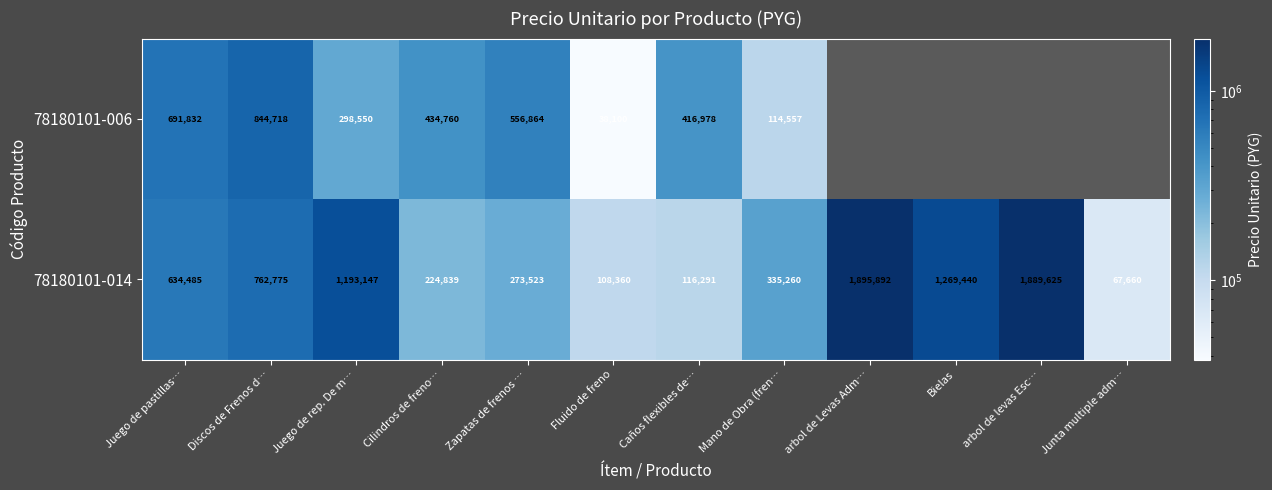

How many series are shown in this chart?

2